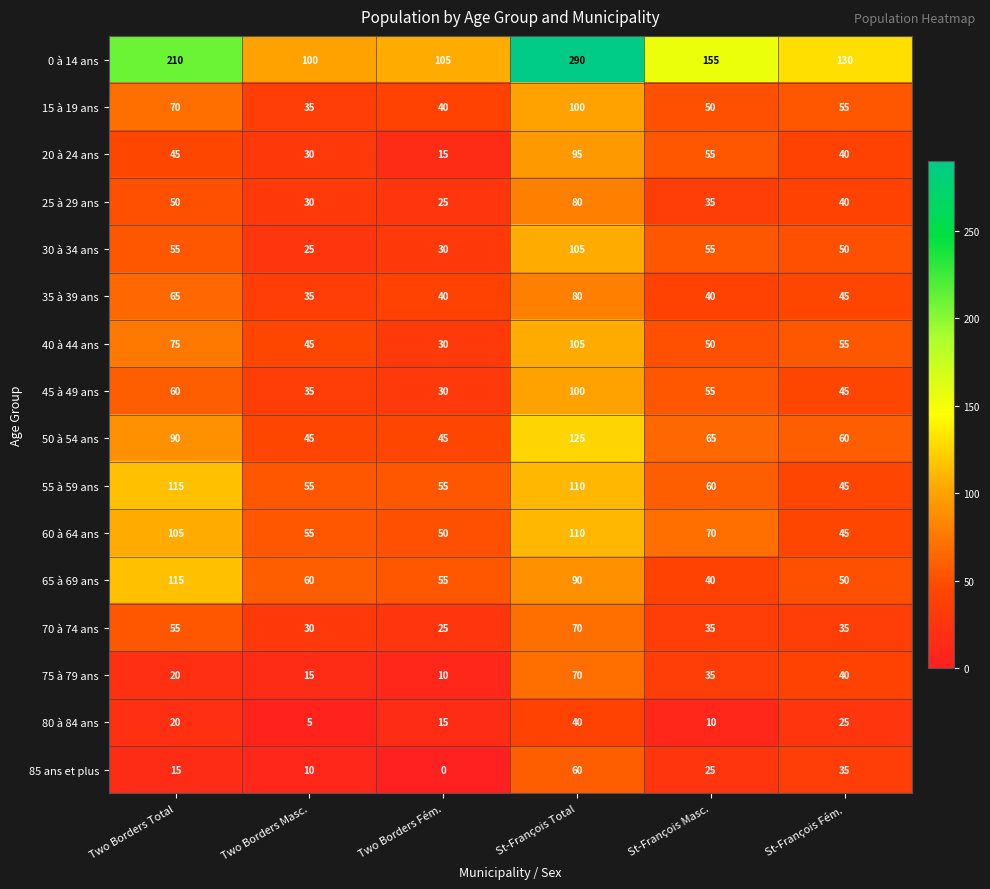

What is the maximum value for 35 à 39 ans?

80